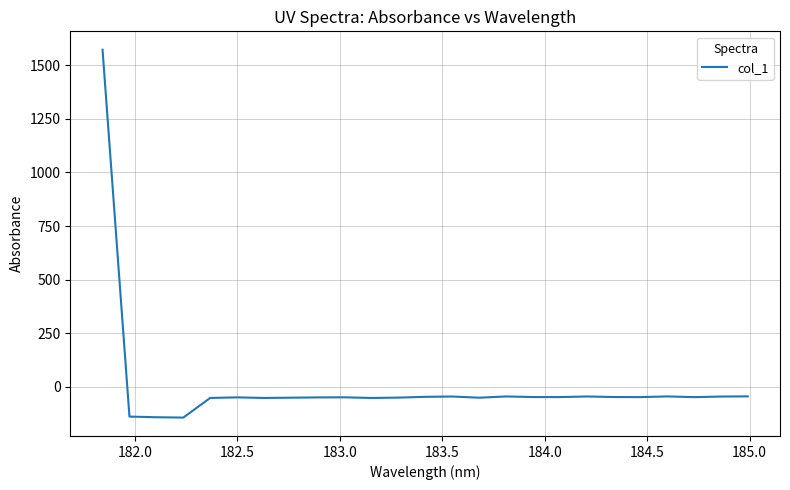

Does the chart display data point markers on the line(s)?

No